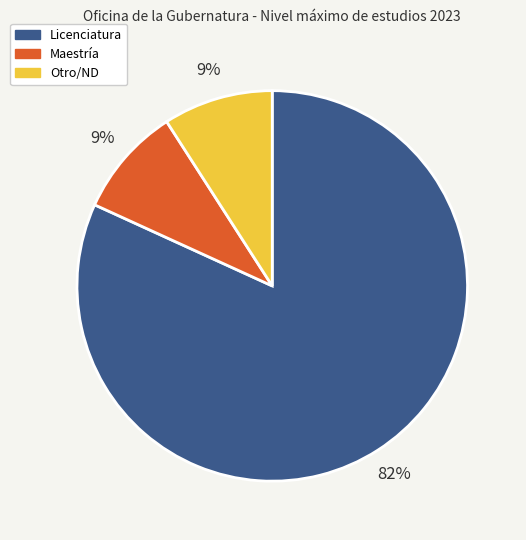

Count the number of slices in the pie.

3